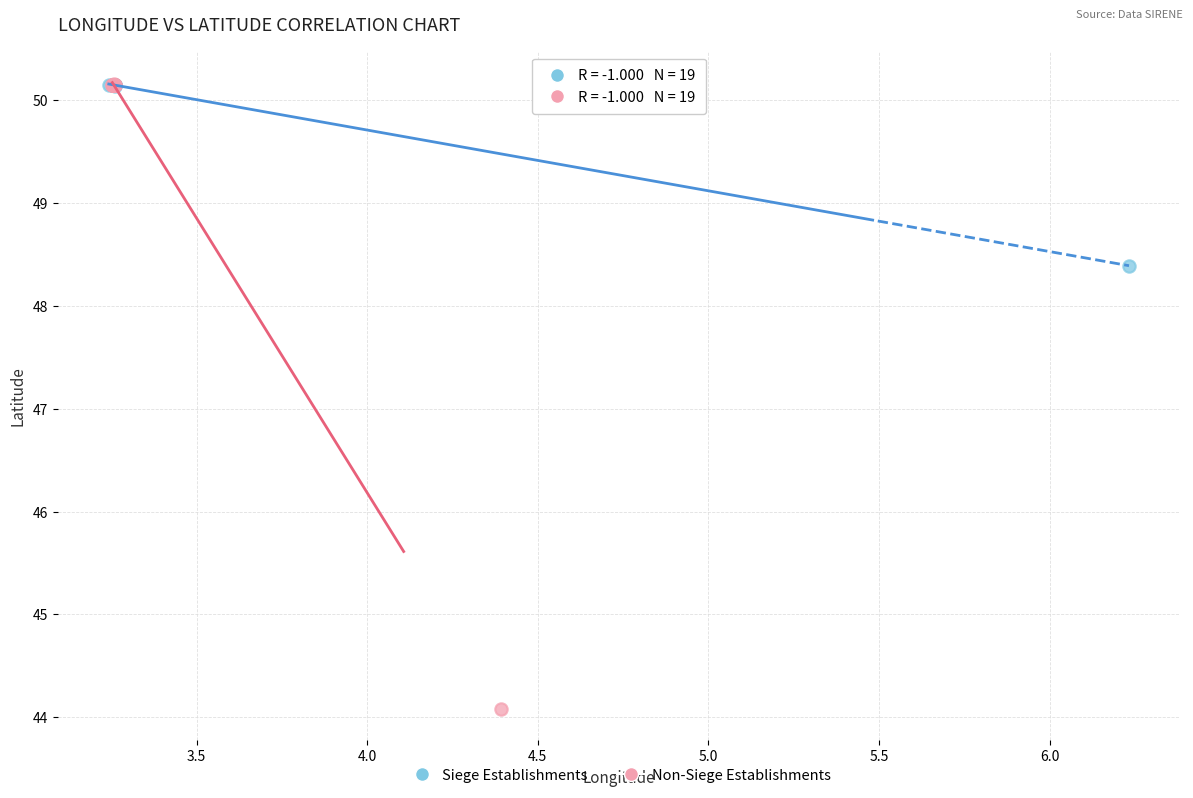

Which series reaches the minimum Y coordinate?

Non-Siege Establishments